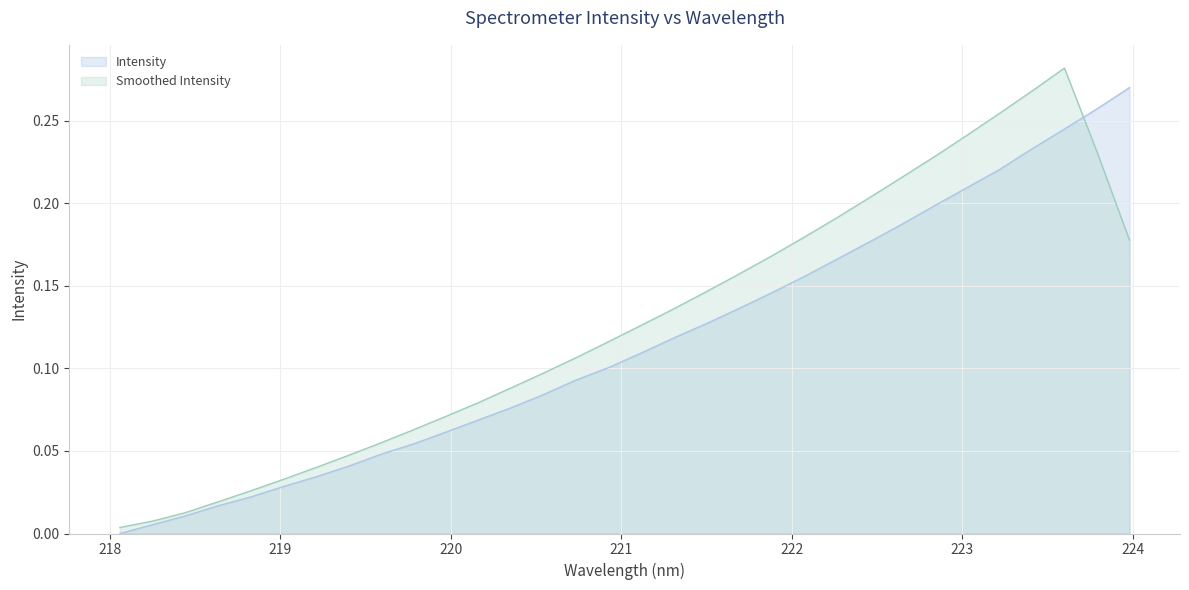

What position from the right is 222.4538?

9